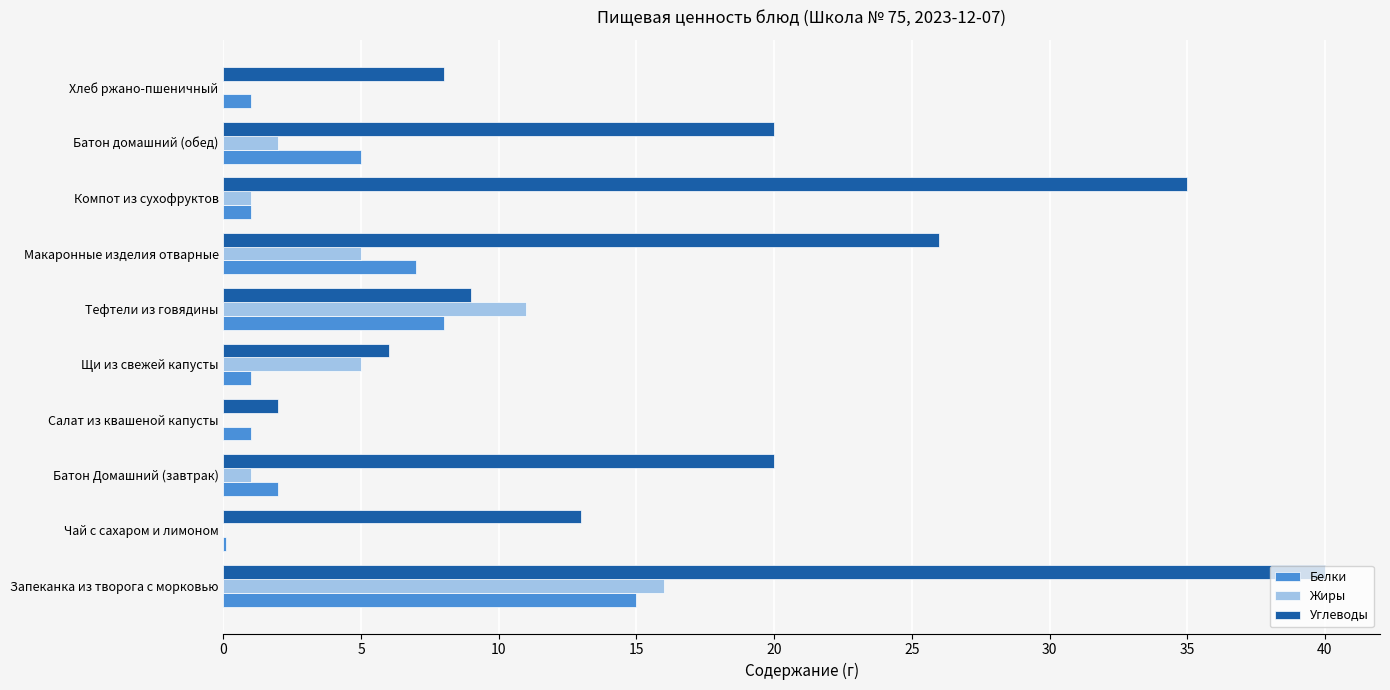

What are all the series names shown in the legend?

Белки, Жиры, Углеводы